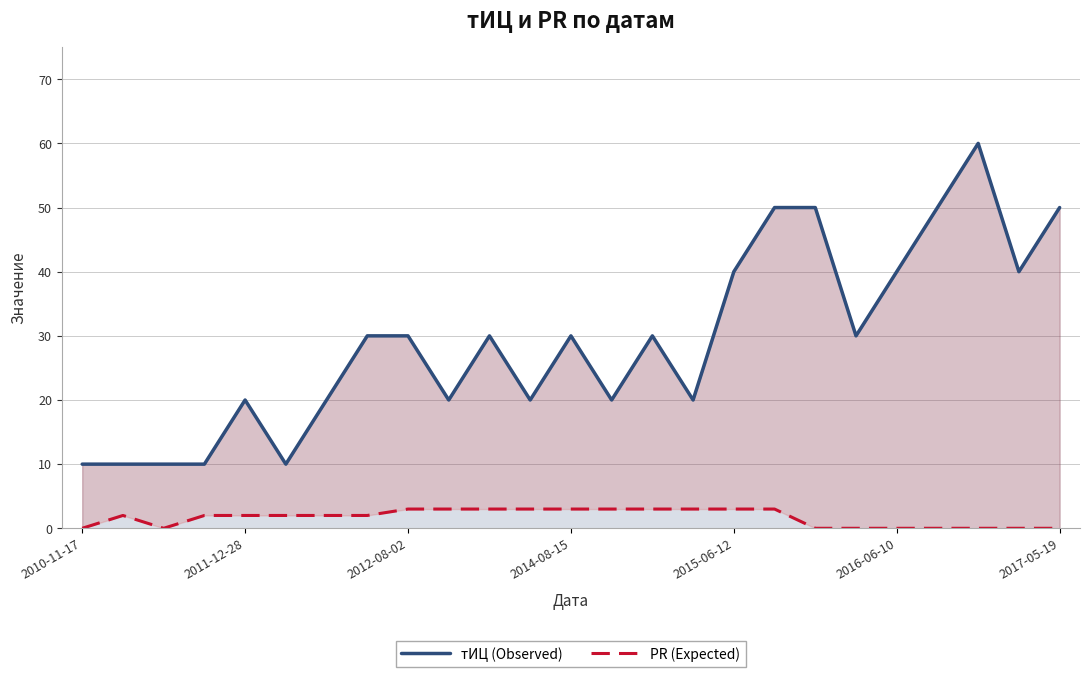

Which series has the largest range (max minus min)?

тИЦ (Observed)